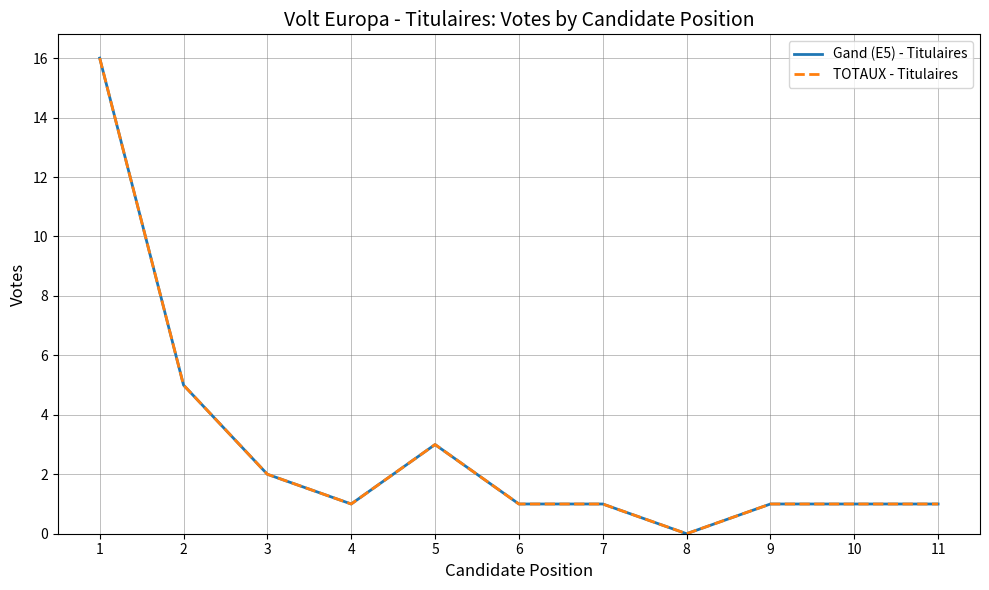

How many interior local peaks does the TOTAUX - Titulaires series have?

1